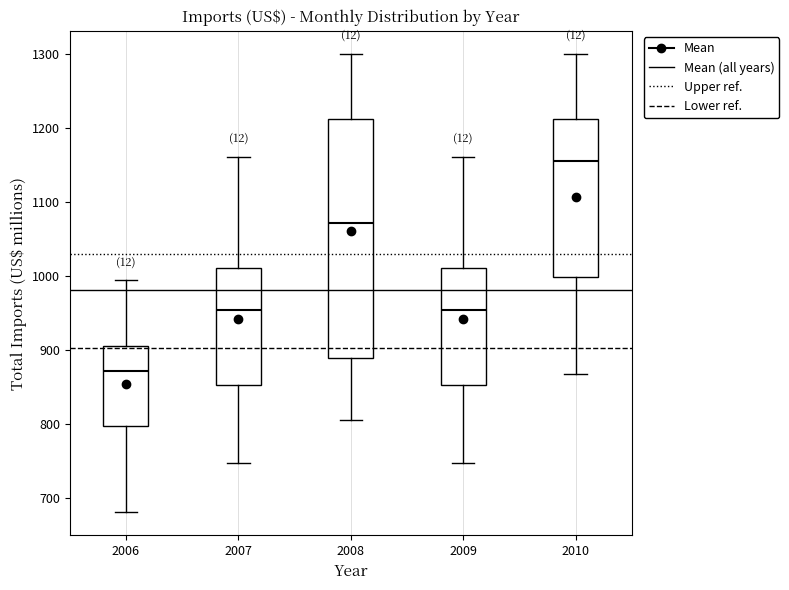

Which box is the tallest, from its lower edge to its upper edge?

2008